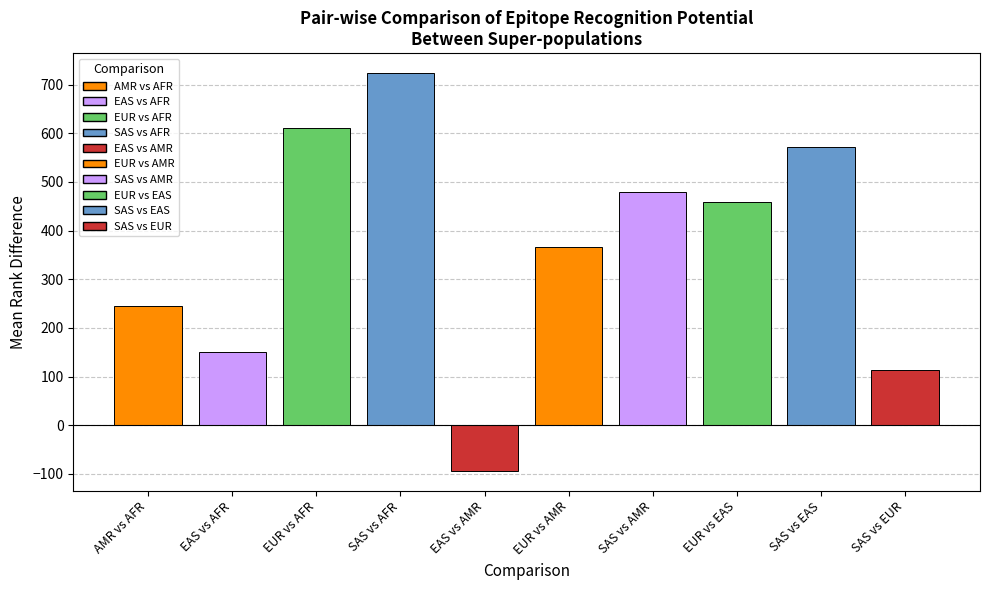

Are the bars grouped side by side (vs. stacked)?

No